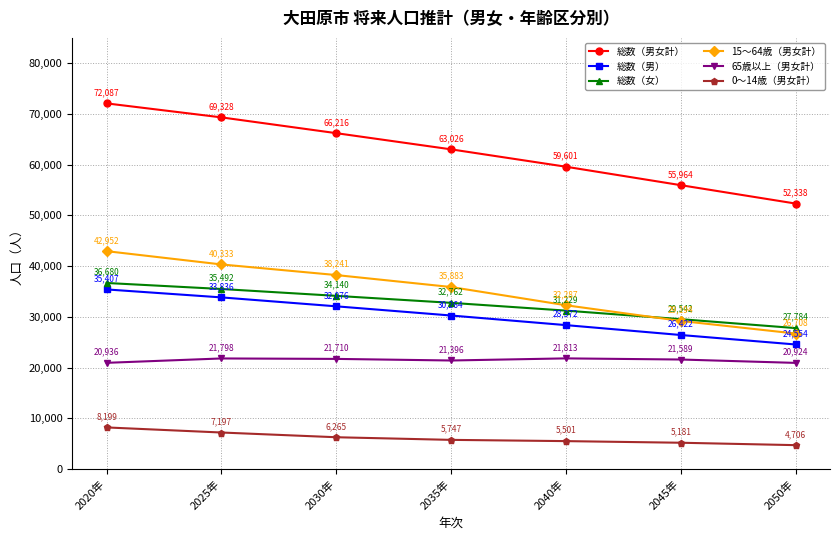

What is the value of the 0～14歳（男女計） point at the 6th from the left?

5181